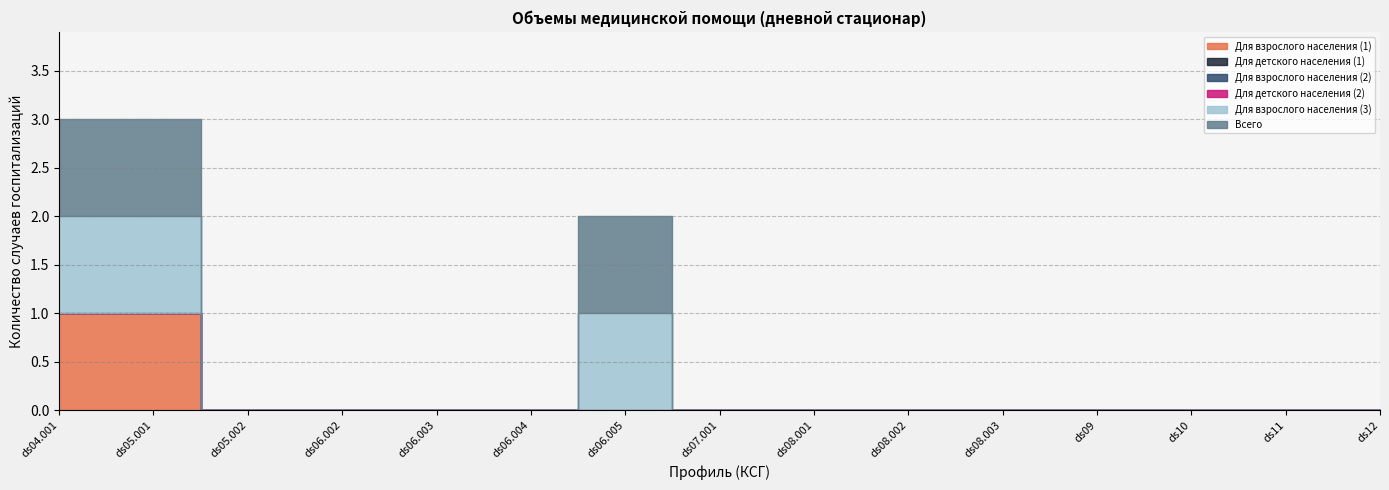

Is this an area chart (filled region under the line)?

No